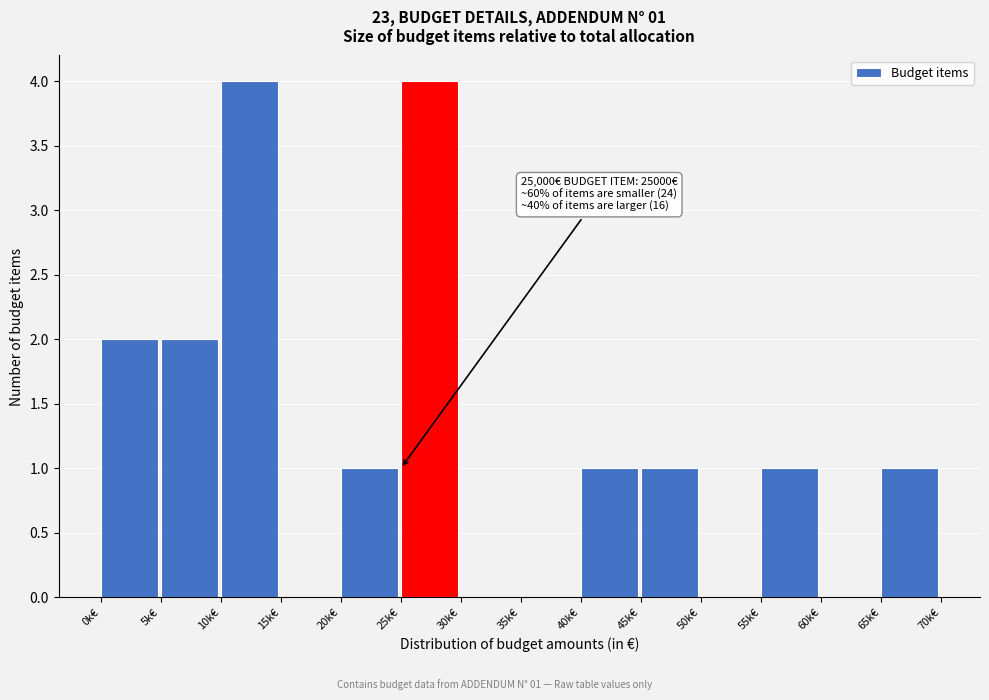

Reading left to right, transcribe all the data shown in this chart.

0k€=2	5k€=2	10k€=4	15k€=0	20k€=1	25k€=4	30k€=0	35k€=0	40k€=1	45k€=1	50k€=0	55k€=1	60k€=0	65k€=1